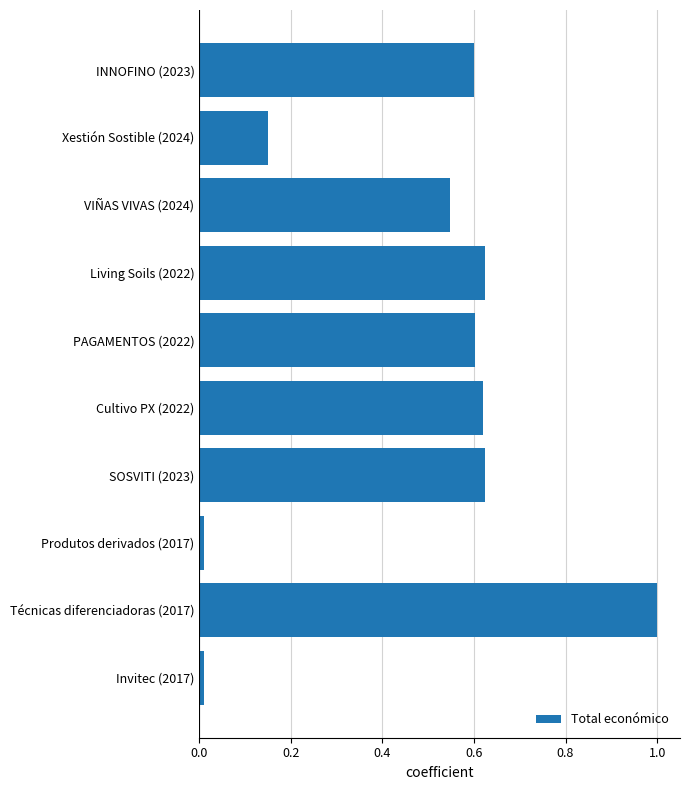

True or false: the data shows 1.0 at Cultivo PX (2022).

False